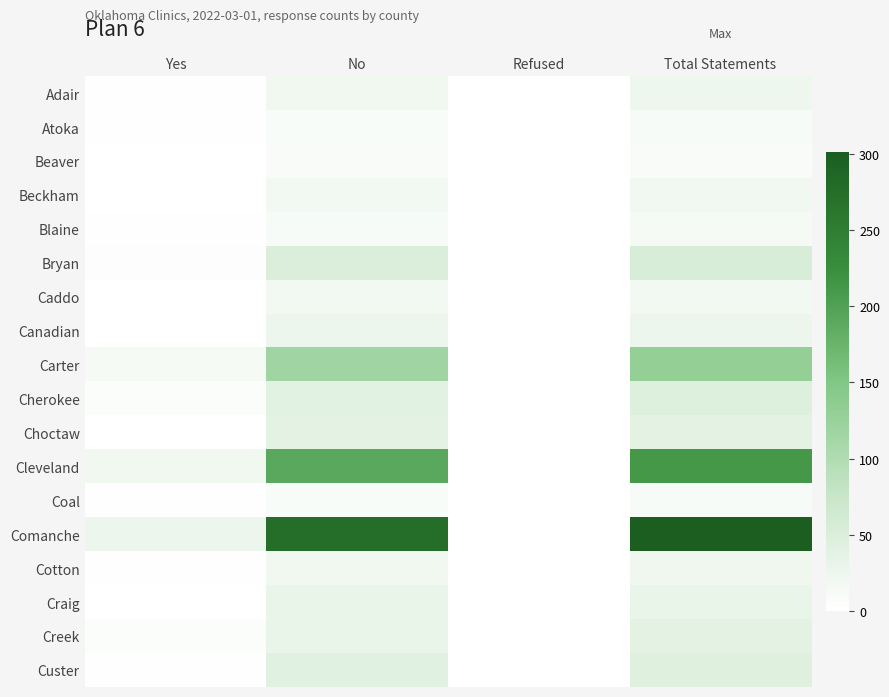

Reading left to right, extract all data points from this chart.

Adair: Yes=3	No=20	Refused=0	Total Statements=23
Atoka: Yes=2	No=9	Refused=0	Total Statements=11
Beaver: Yes=0	No=10	Refused=0	Total Statements=10
Beckham: Yes=1	No=18	Refused=0	Total Statements=19
Blaine: Yes=2	No=11	Refused=0	Total Statements=13
Bryan: Yes=4	No=49	Refused=0	Total Statements=53
Caddo: Yes=0	No=17	Refused=0	Total Statements=17
Canadian: Yes=0	No=27	Refused=0	Total Statements=27
Carter: Yes=13	No=117	Refused=0	Total Statements=130
Cherokee: Yes=7	No=40	Refused=0	Total Statements=47
Choctaw: Yes=1	No=37	Refused=0	Total Statements=38
Cleveland: Yes=20	No=191	Refused=0	Total Statements=211
Coal: Yes=2	No=9	Refused=0	Total Statements=11
Comanche: Yes=25	No=275	Refused=1	Total Statements=301
Cotton: Yes=2	No=20	Refused=0	Total Statements=22
Craig: Yes=0	No=30	Refused=0	Total Statements=30
Creek: Yes=7	No=30	Refused=0	Total Statements=37
Custer: Yes=2	No=42	Refused=0	Total Statements=44